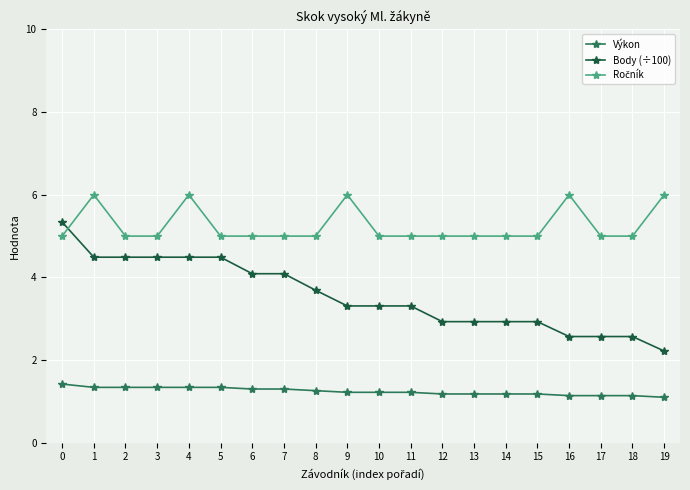

Which series has the widest spread of values?

Body (÷100)